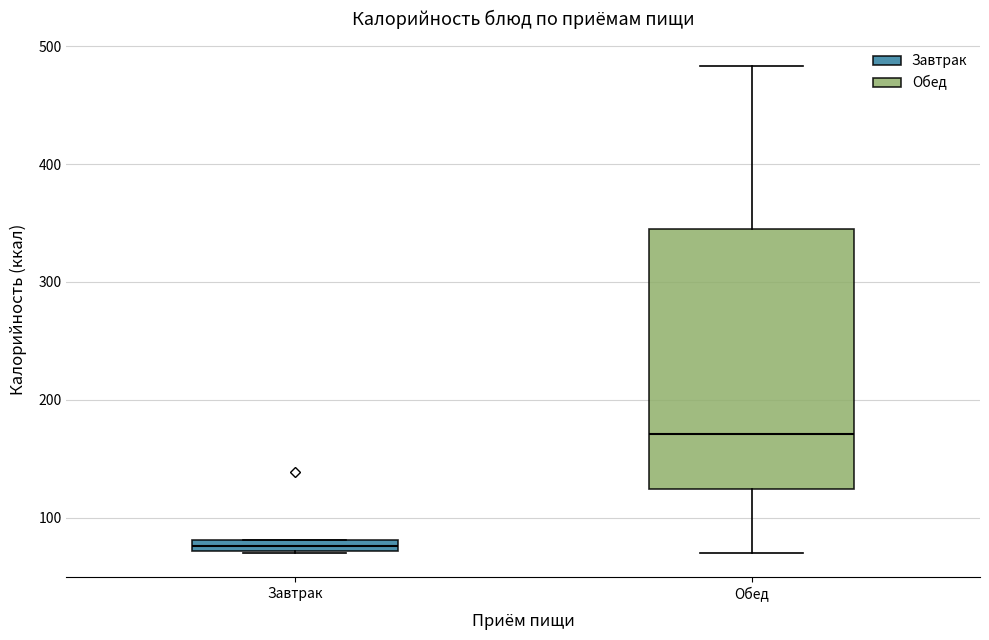

Comparing the boxes themselves (not the whiskers), which one is the tallest?

Обед